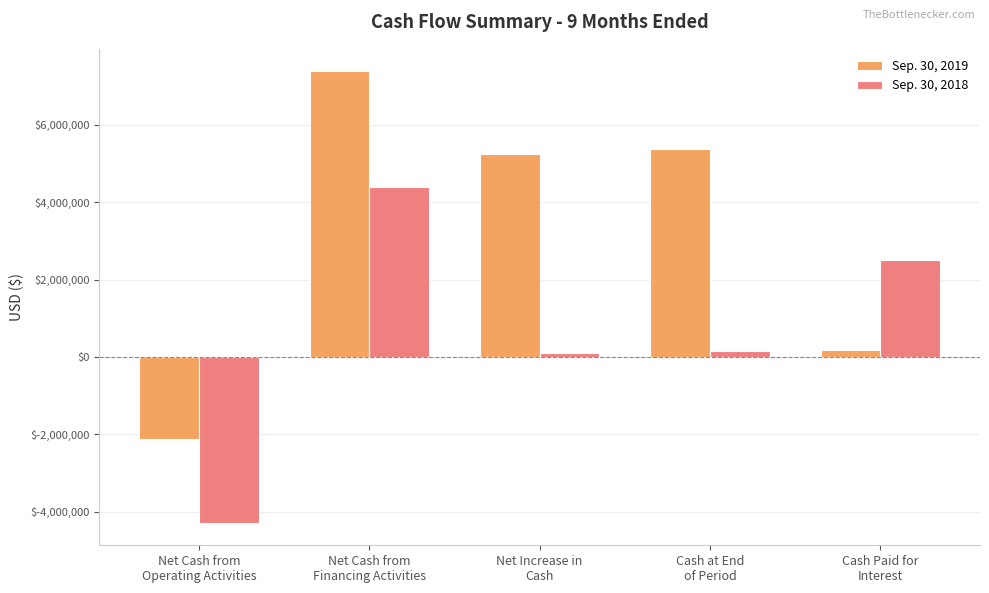

What is the average value of the Sep. 30, 2018 series?

574867